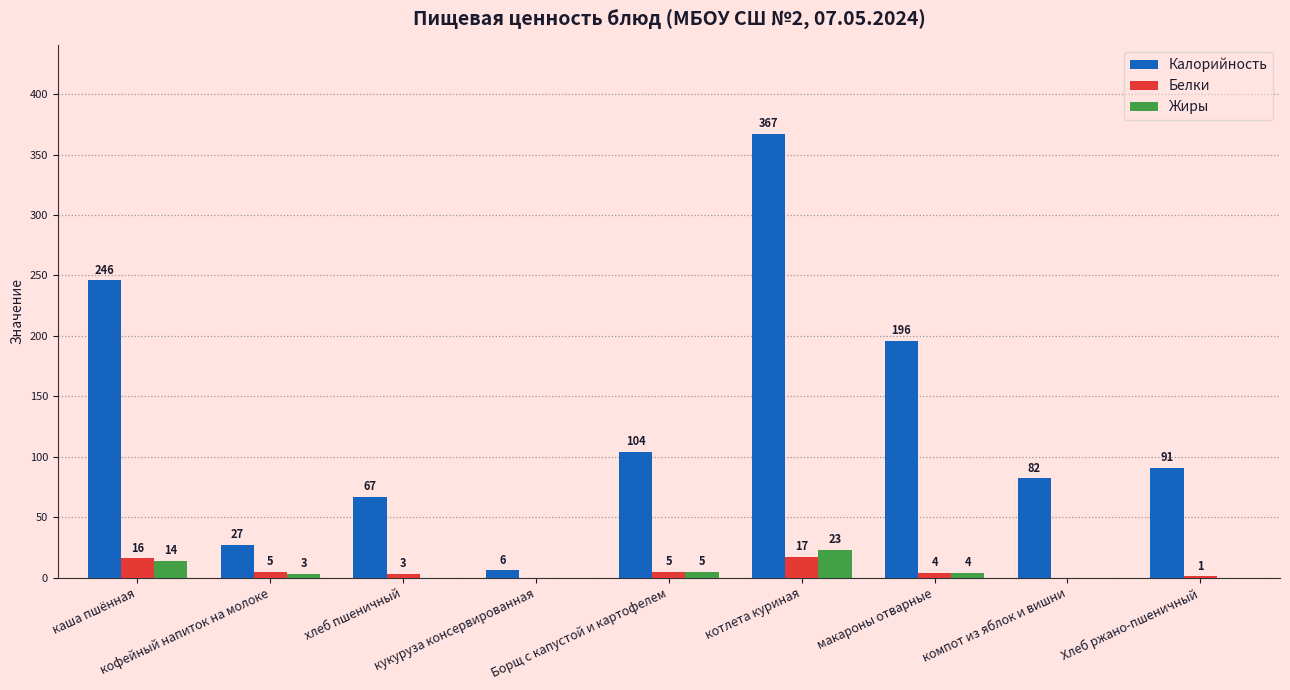

Reading right to left, transcribe all the data shown in this chart.

Калорийность: Хлеб ржано-пшеничный=91	компот из яблок и вишни=82	макароны отварные=196	котлета куриная=367	Борщ с капустой и картофелем=104	кукуруза консервированная=6	хлеб пшеничный=67	кофейный напиток на молоке=27	каша пшённая=246
Белки: Хлеб ржано-пшеничный=1	компот из яблок и вишни=0	макароны отварные=4	котлета куриная=17	Борщ с капустой и картофелем=5	кукуруза консервированная=0	хлеб пшеничный=3	кофейный напиток на молоке=5	каша пшённая=16
Жиры: Хлеб ржано-пшеничный=0	компот из яблок и вишни=0	макароны отварные=4	котлета куриная=23	Борщ с капустой и картофелем=5	кукуруза консервированная=0	хлеб пшеничный=0	кофейный напиток на молоке=3	каша пшённая=14